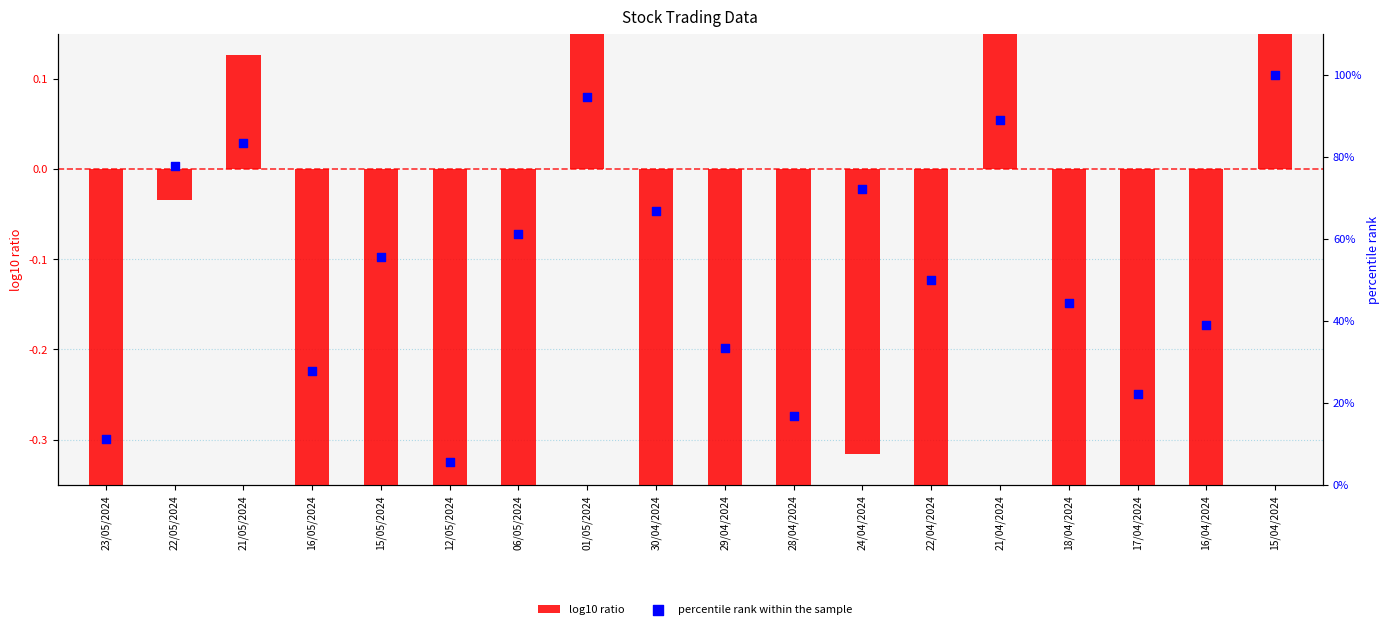

Which series reaches the minimum Y coordinate?

log10 ratio